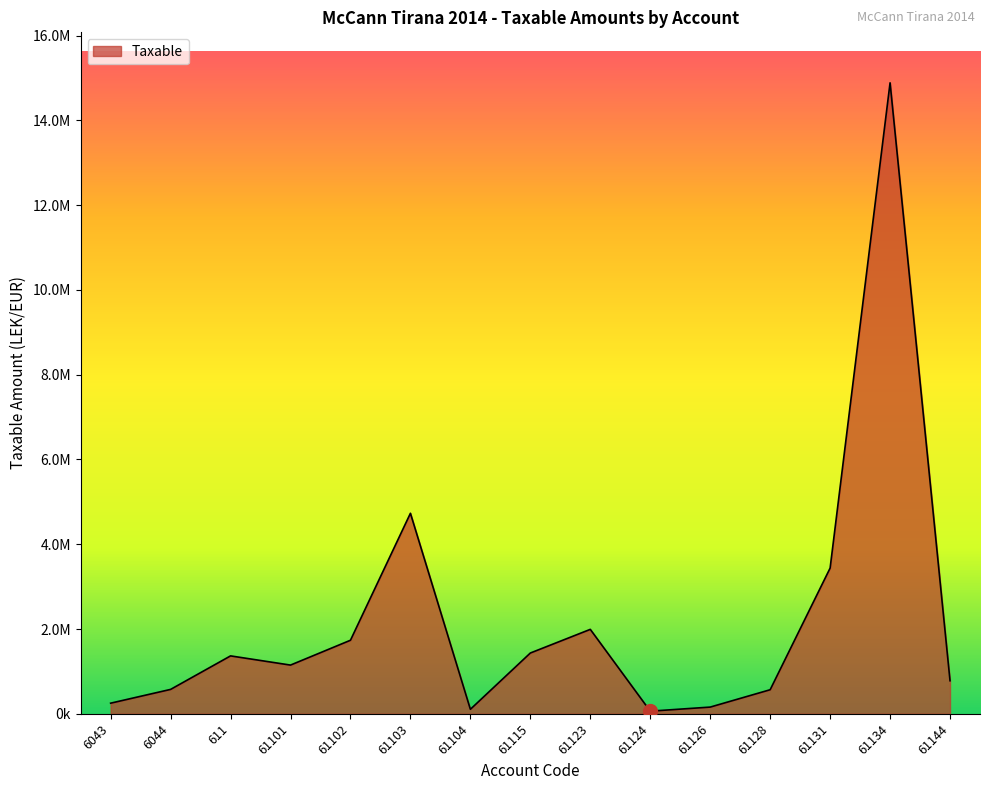

Does the chart display data point markers on the line(s)?

No